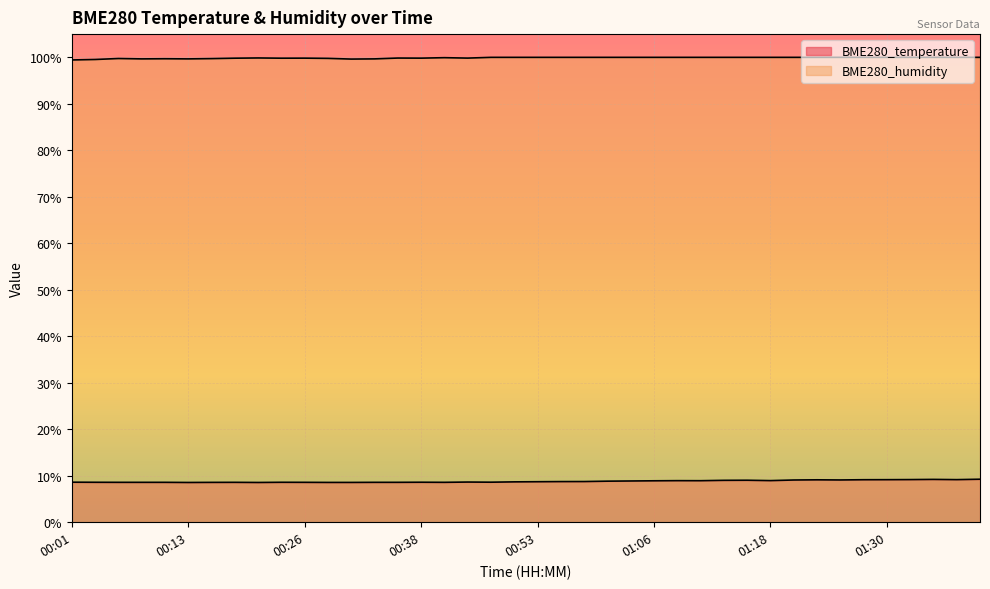

Read the BME280_temperature value at 00:33.

8.6